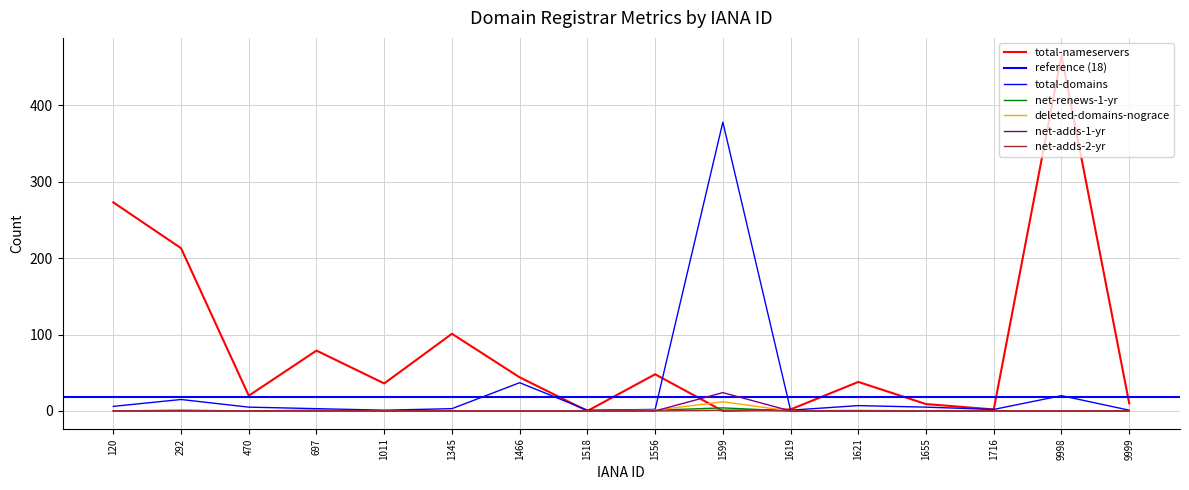

What is the lowest value of the total-domains series?

1